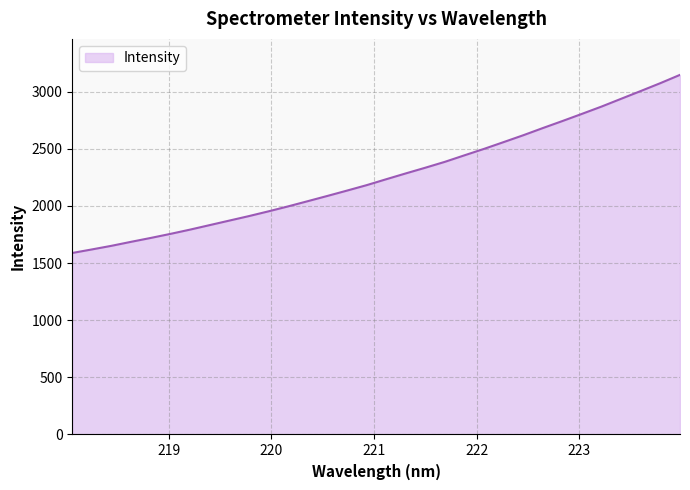

How many lines are shown in the chart?

1